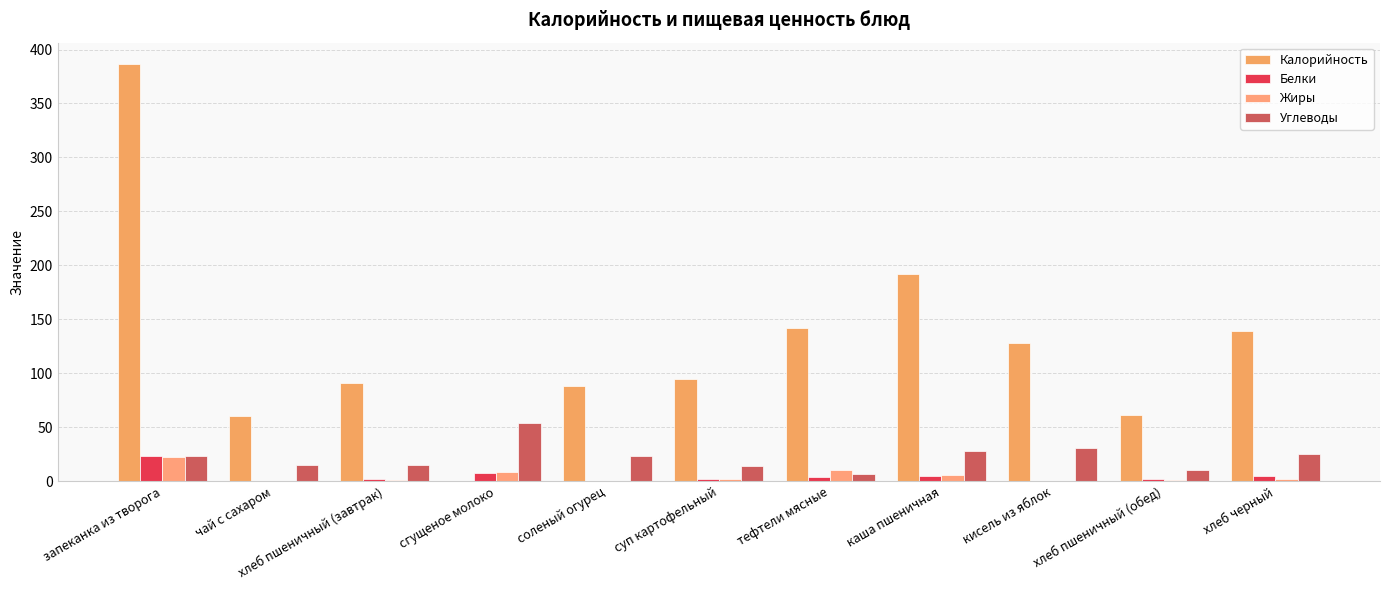

What is the sum of all Углеводы values?

245.4